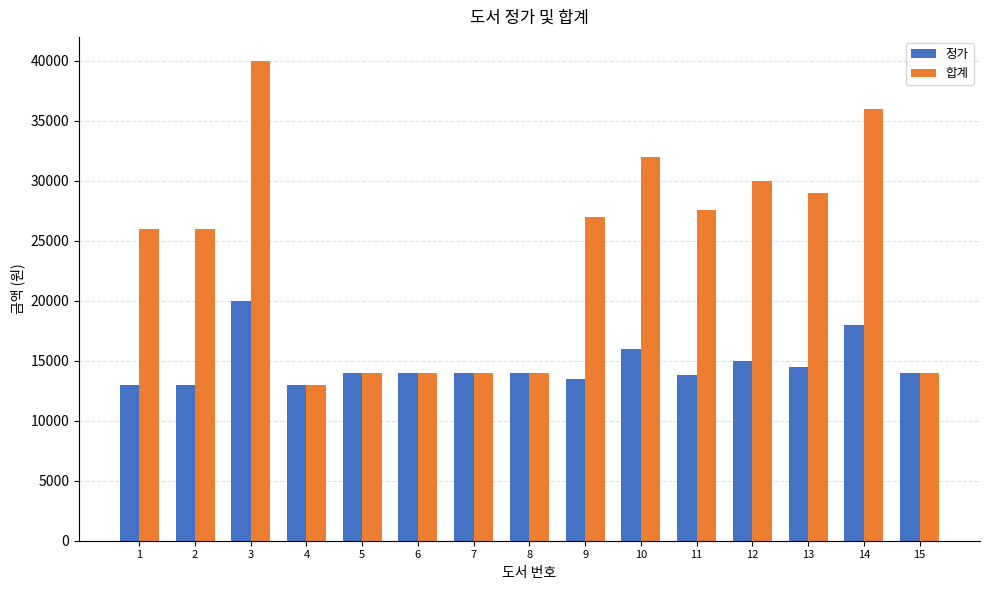

Is it true that 합계 equals 20219 at 4?

False